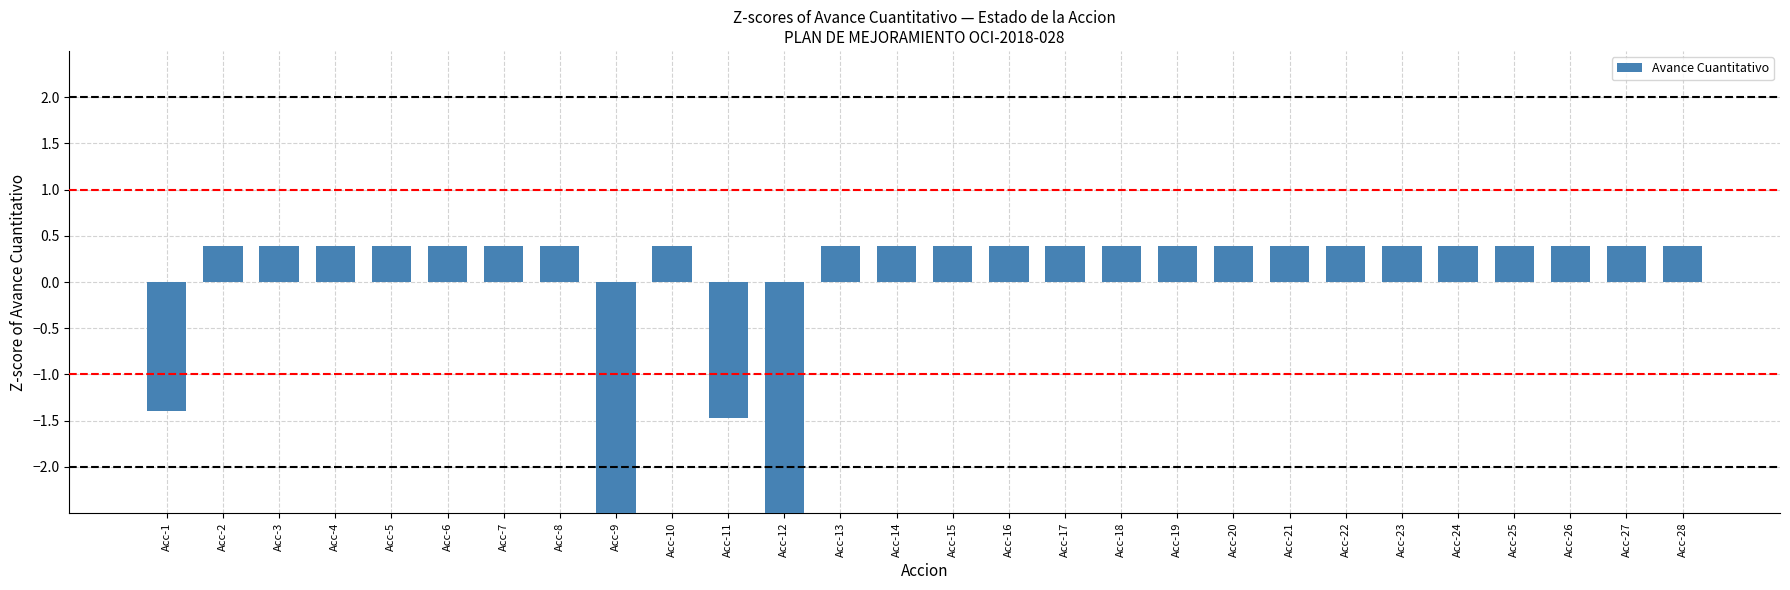

Between Acc-27 and Acc-25, which is larger?

Acc-27